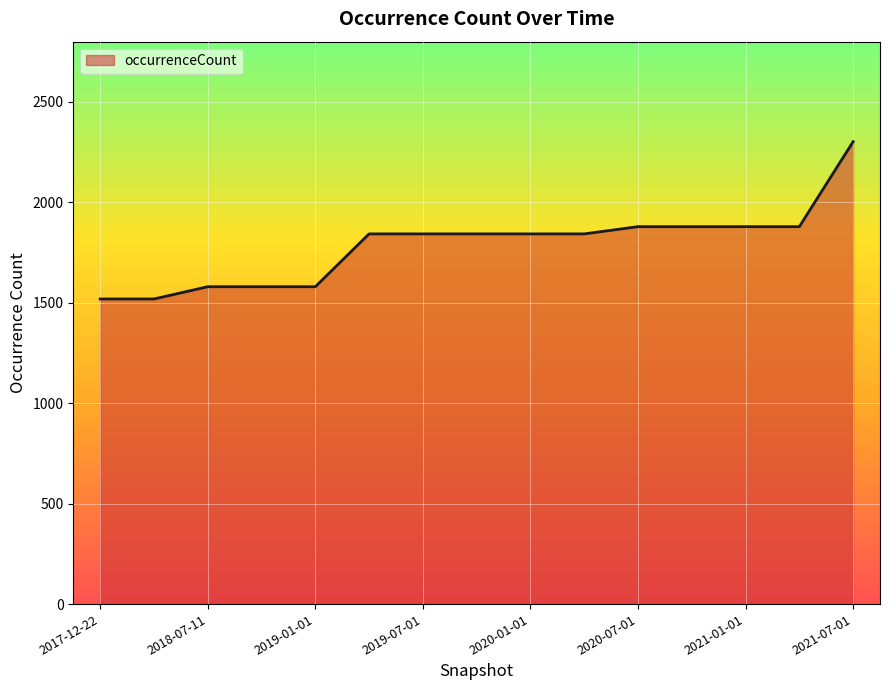

What is the minimum value shown in the chart?

1519